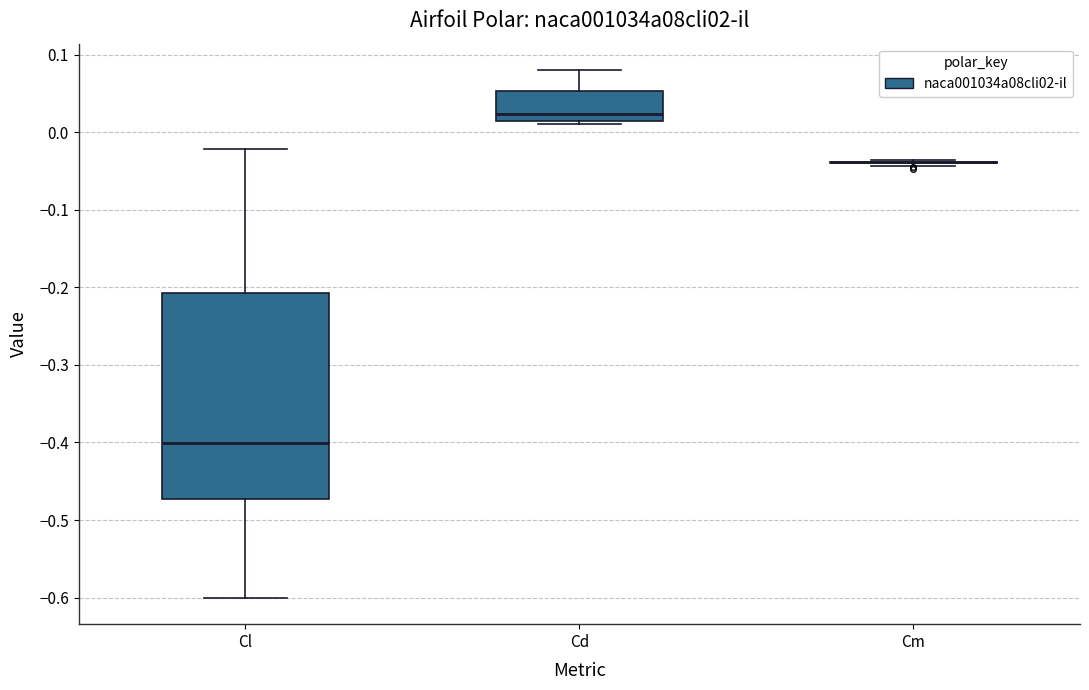

Reading left to right, transcribe this box plot: for each box, give where its median line is, the range the box spans, and where its two whiskers end, as read against the y-axis. The values are not printed on the chart, so give them approximately, as read against the axis.

Cl: median -0.40, box -0.47 to -0.21, whiskers -0.60 to -0.02
Cd: median 0.02, box 0.01 to 0.05, whiskers 0.01 (just below the box's lower edge) to 0.08
Cm: box collapsed to a line at -0.04, whiskers -0.04 to -0.04